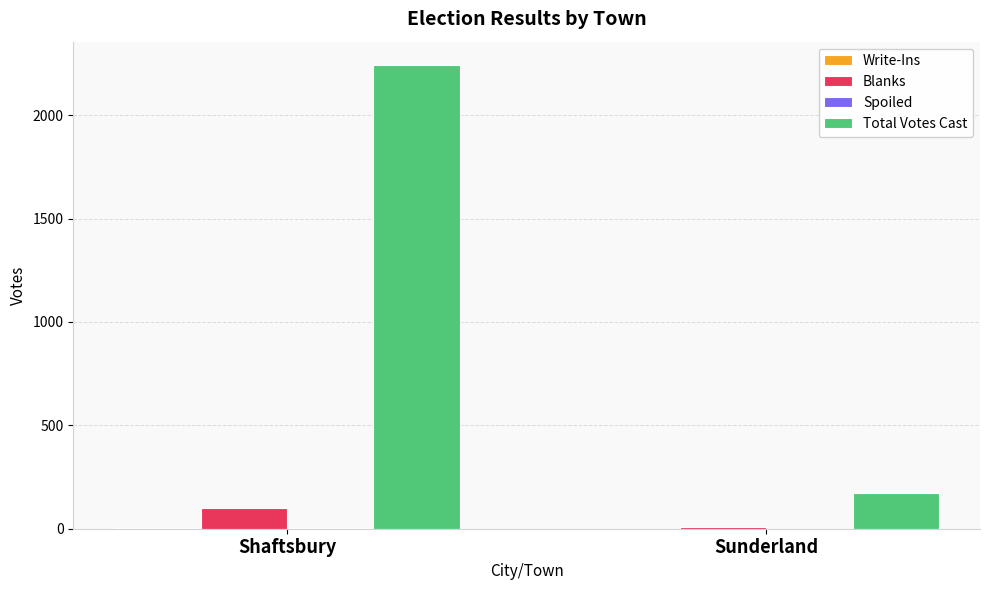

How many groups of bars are there?

2